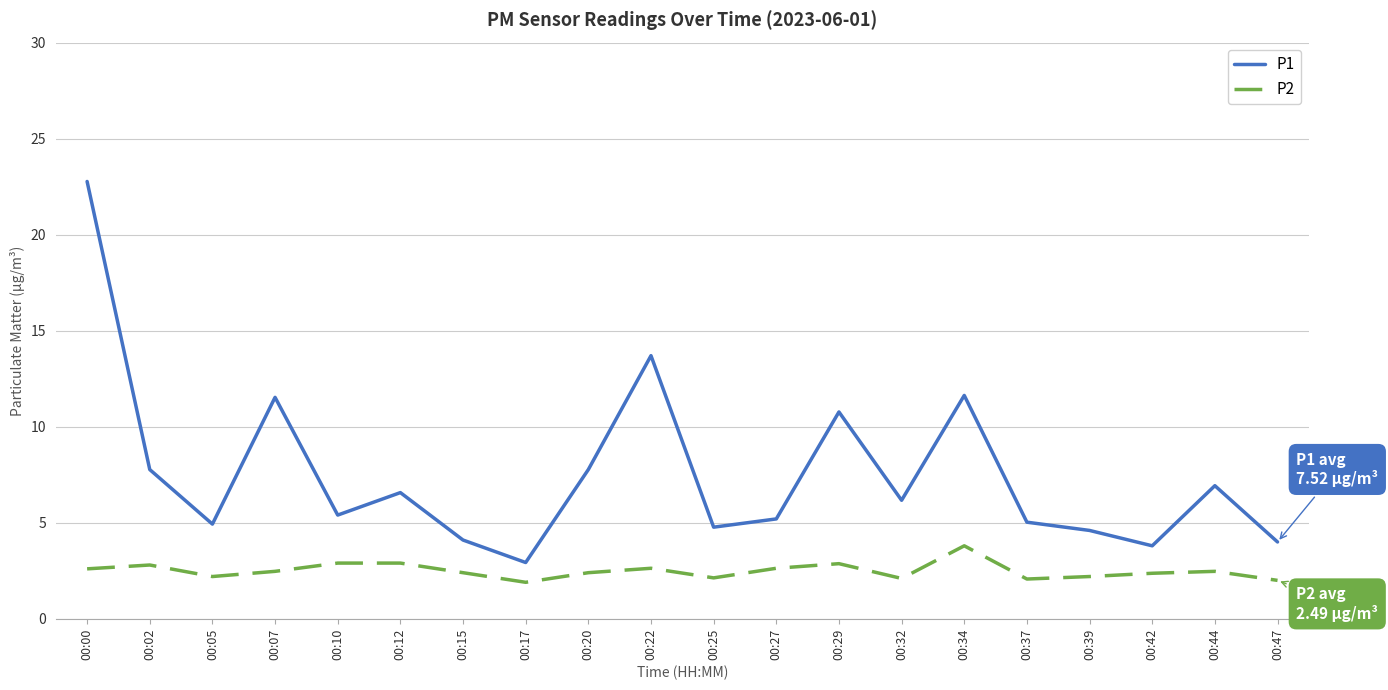

True or false: P2 and P1 cross at least once.

False